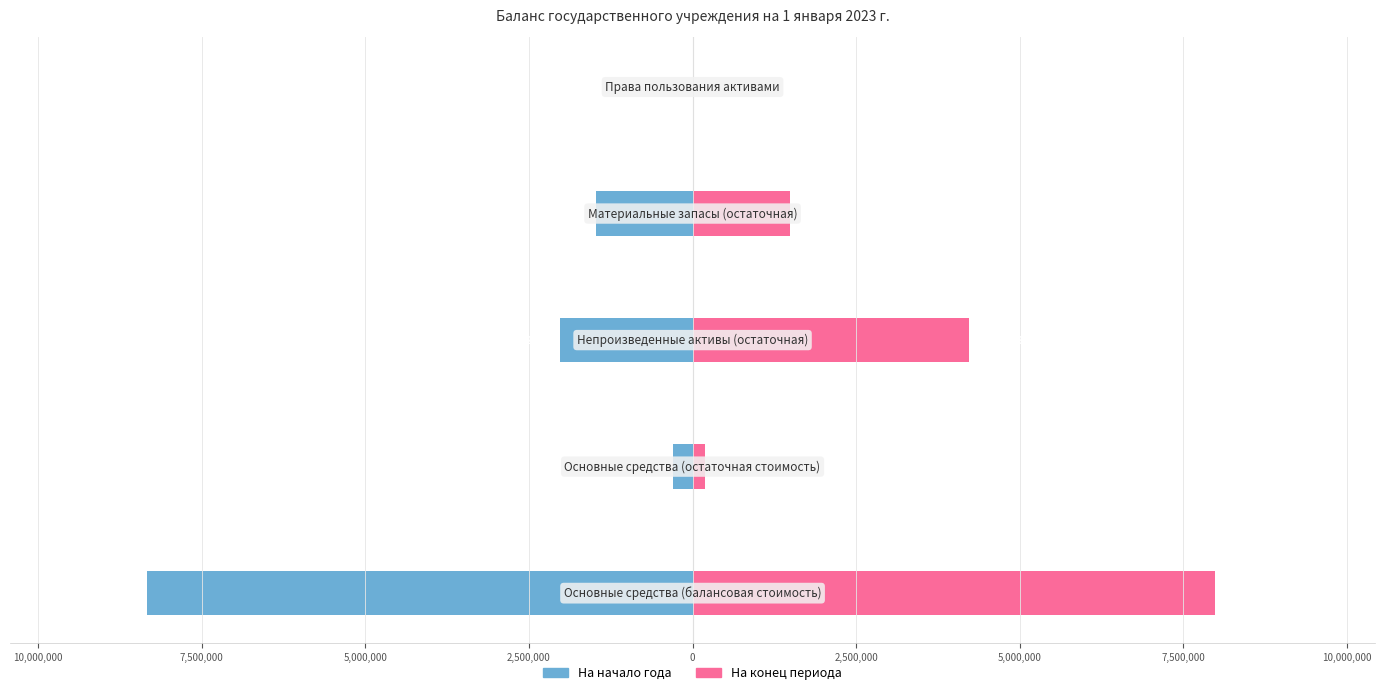

Which series has the widest spread of values?

На начало года